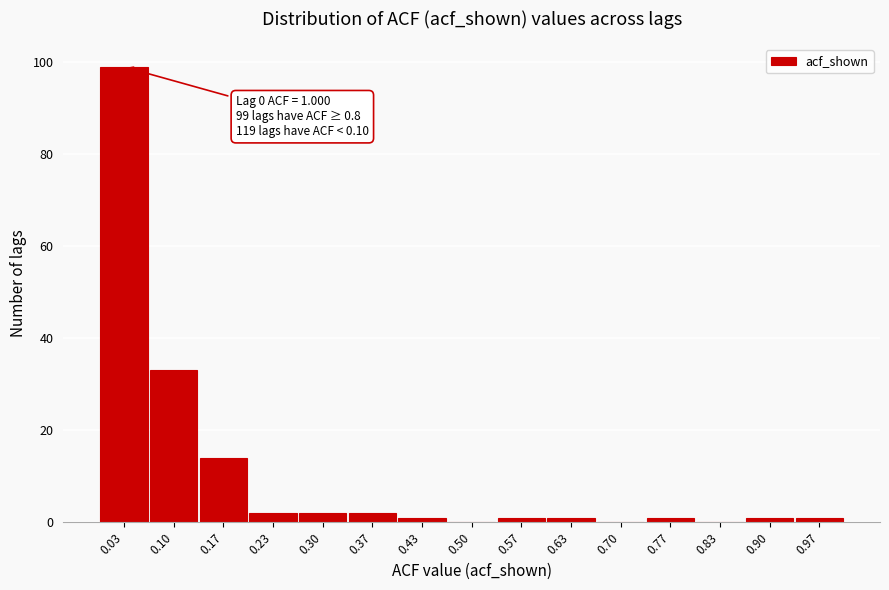

Over which range of the x-axis is the bar tallest?

0.00 to 0.07